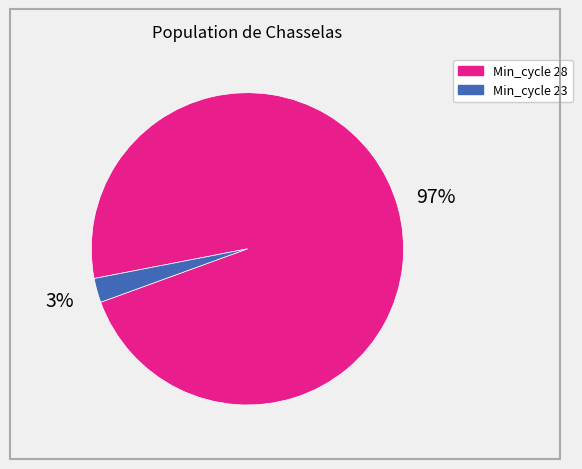

How many slices are in this pie chart?

2